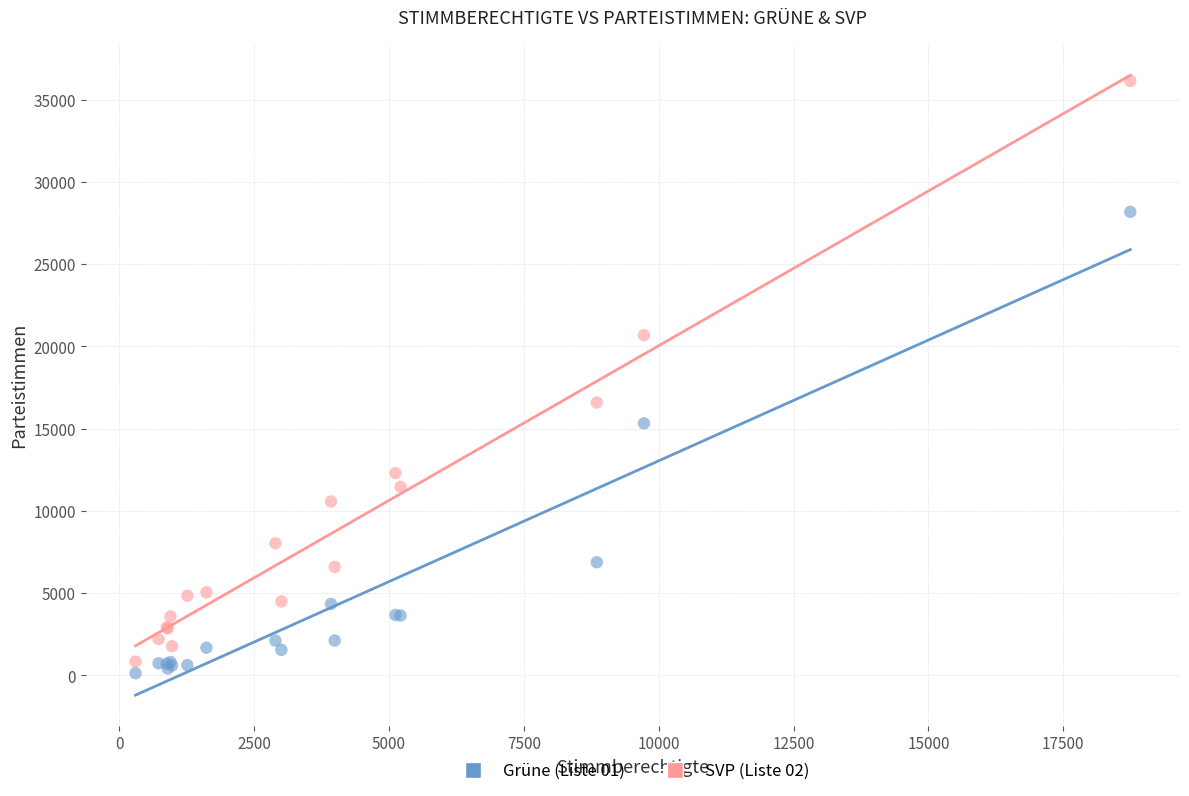

Across all series, what Y value is closest to 18140?

16590